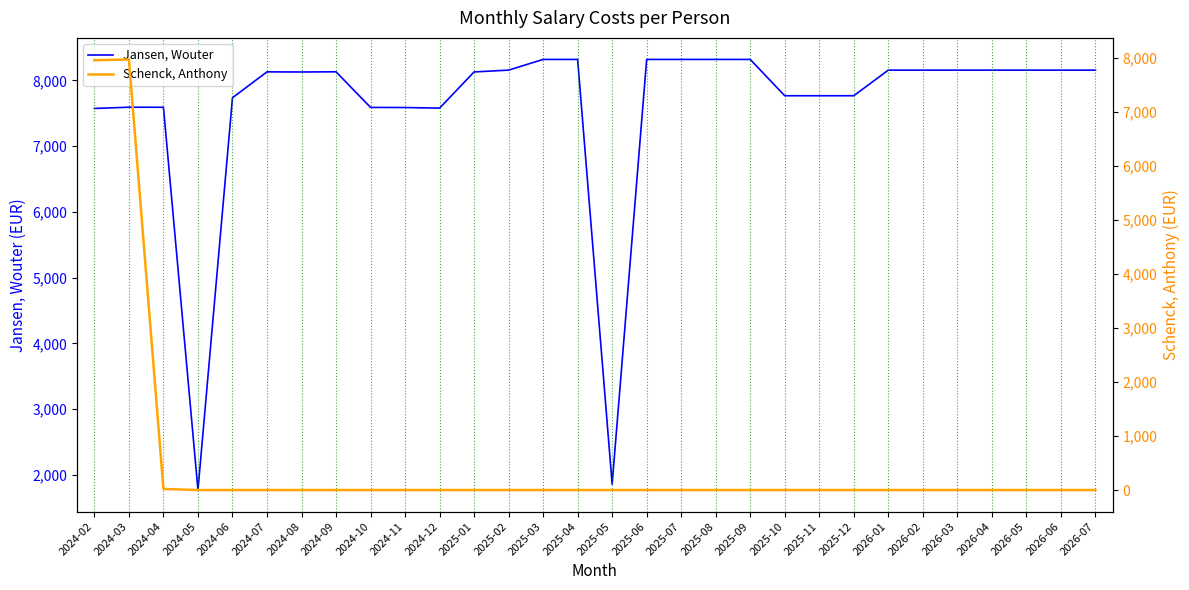

Which series has the largest total across all categories?

Jansen, Wouter